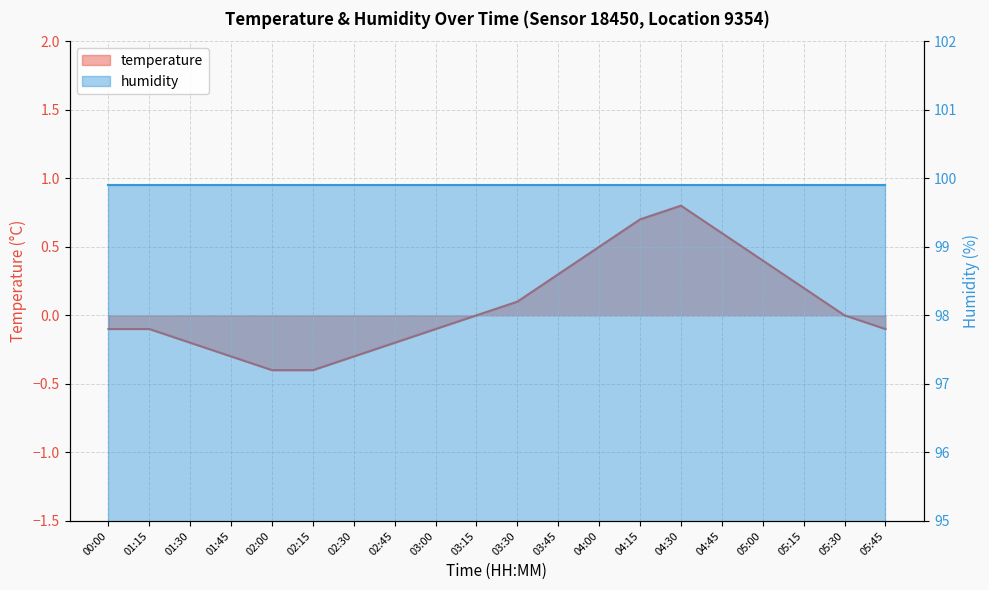

How many data points does each series have?

20